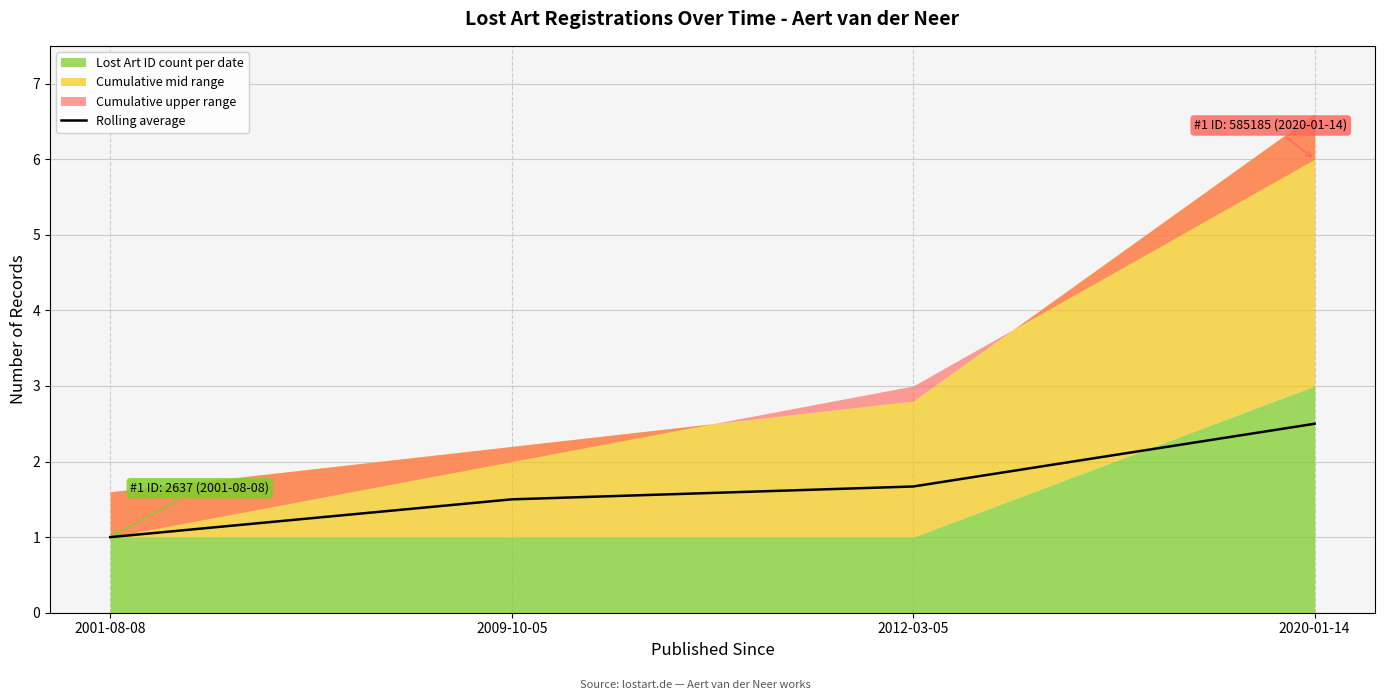

What position from the left is 2001-08-08?

1